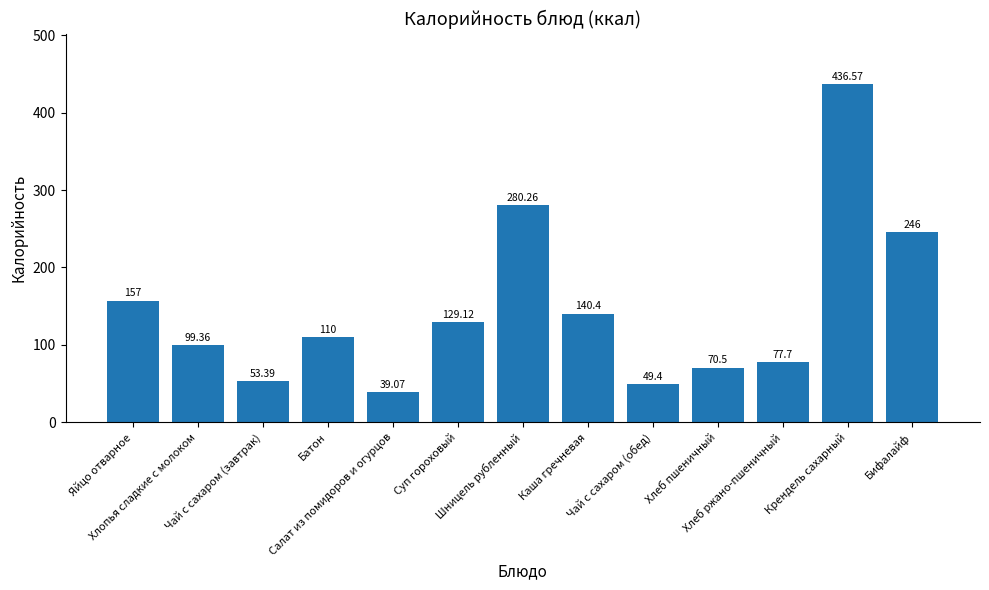

What is the difference between the maximum and second lowest values?

387.2